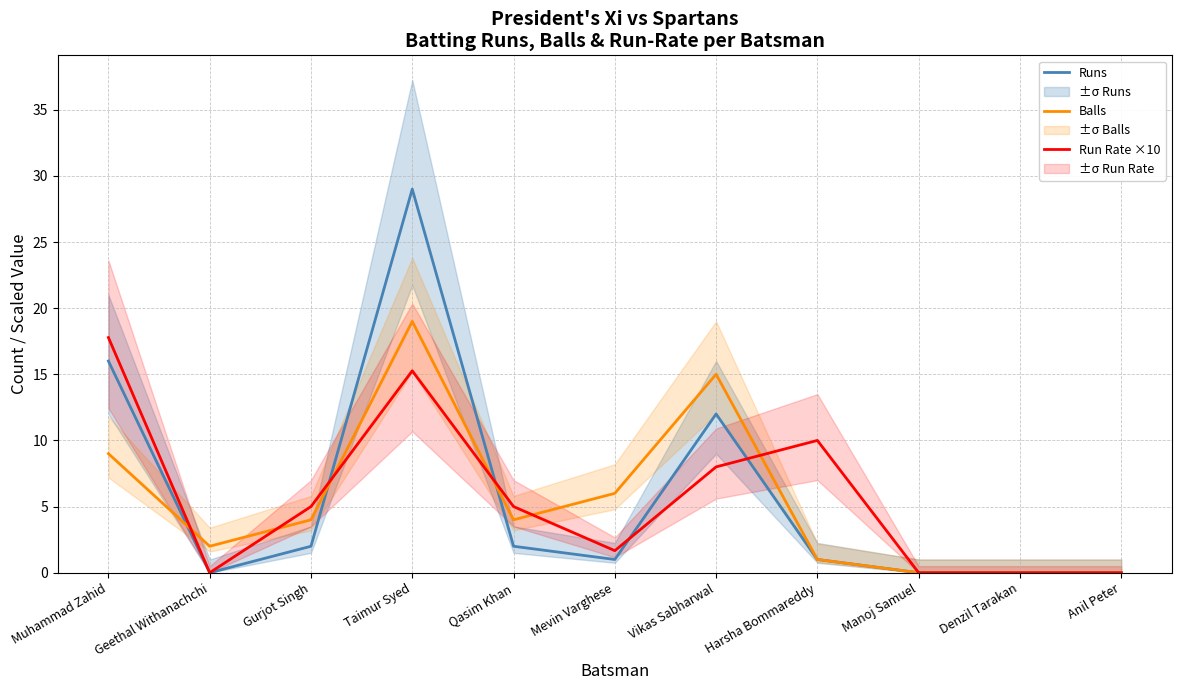

Reading left to right, transcribe all the data shown in this chart.

Runs: 16.0	0.0	2.0	29.0	2.0	1.0	12.0	1.0	0.0	0.0	0.0
Balls: 9.0	2.0	4.0	19.0	4.0	6.0	15.0	1.0	0.0	0.0	0.0
Run Rate ×10: 17.8	0.0	5.0	15.3	5.0	1.7	8.0	10.0	0.0	0.0	0.0